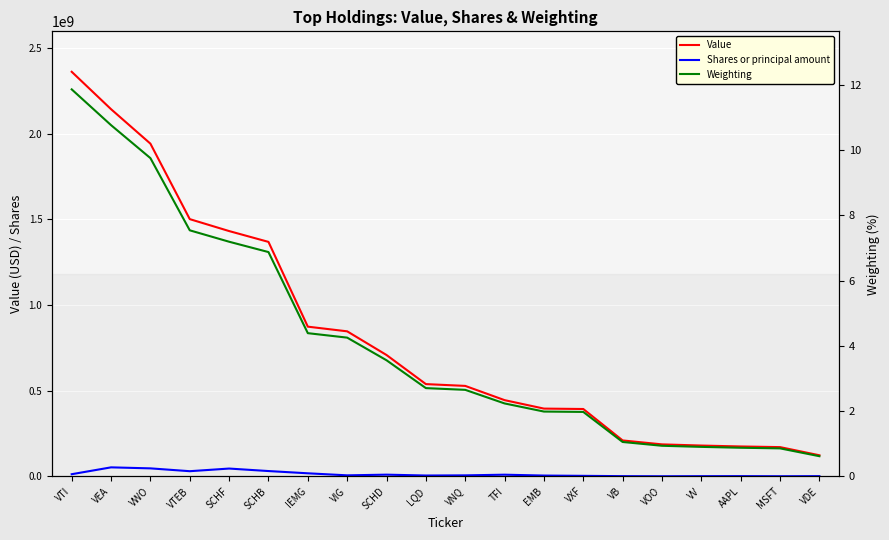

How many categories are shown in the chart?

20